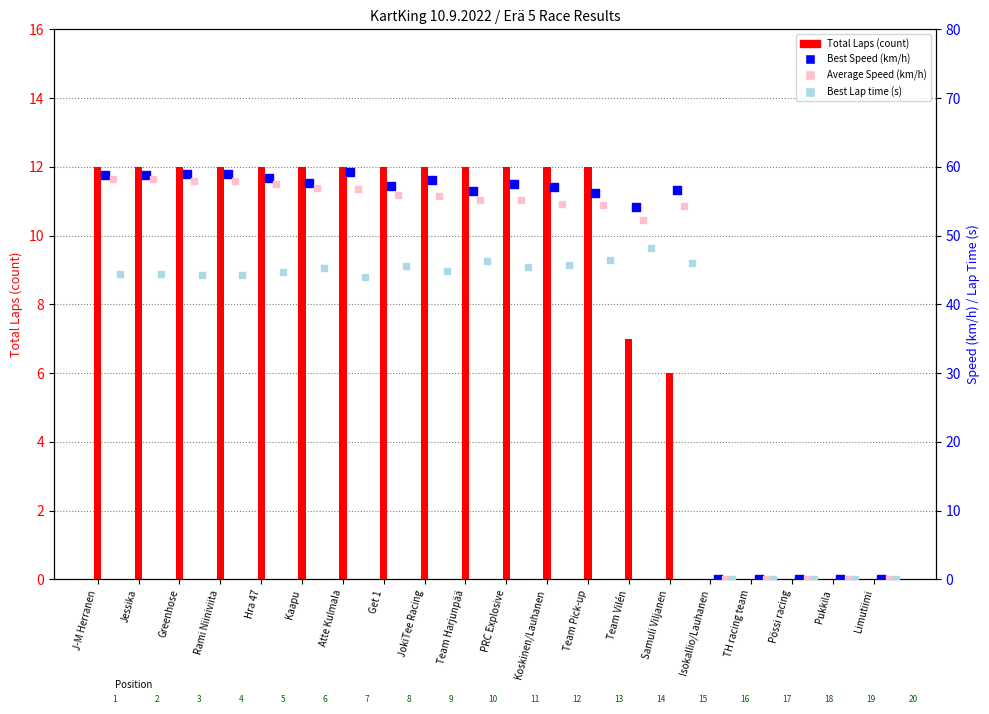

Which series contains the lowest Y value?

Total Laps